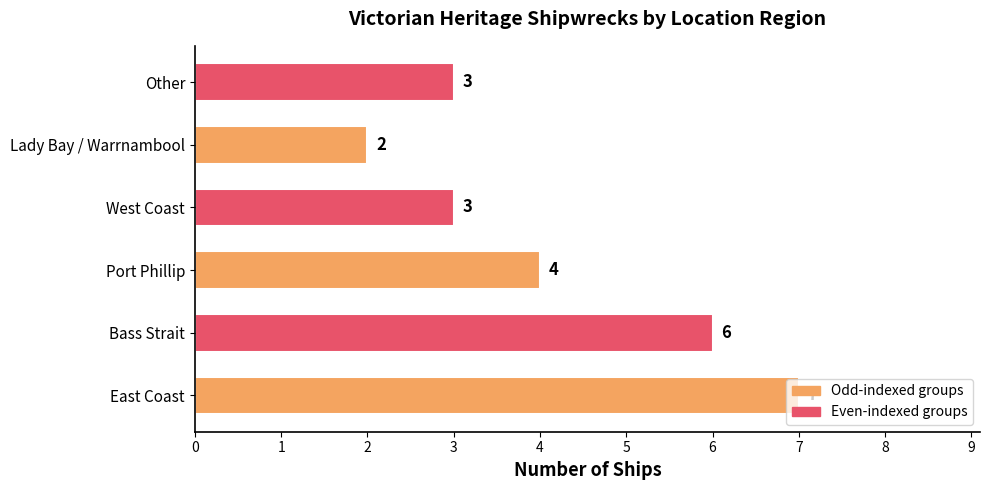

What value does the data have at Port Phillip?

4